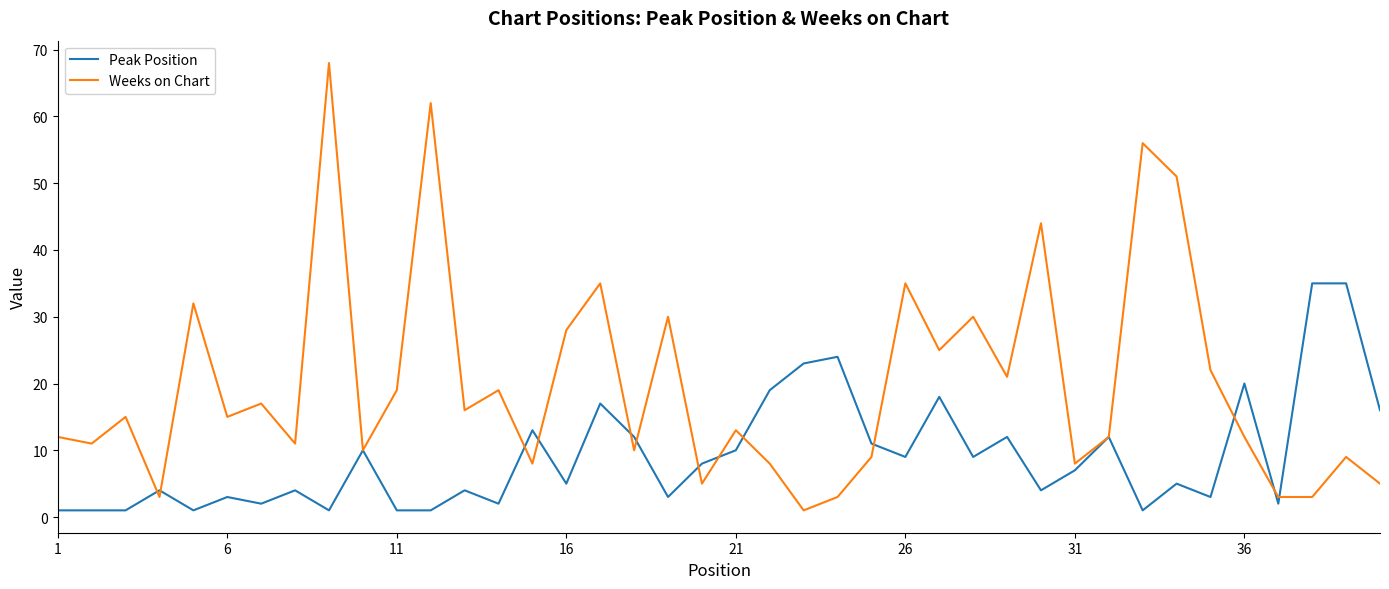

Which series has the largest total across all categories?

Weeks on Chart